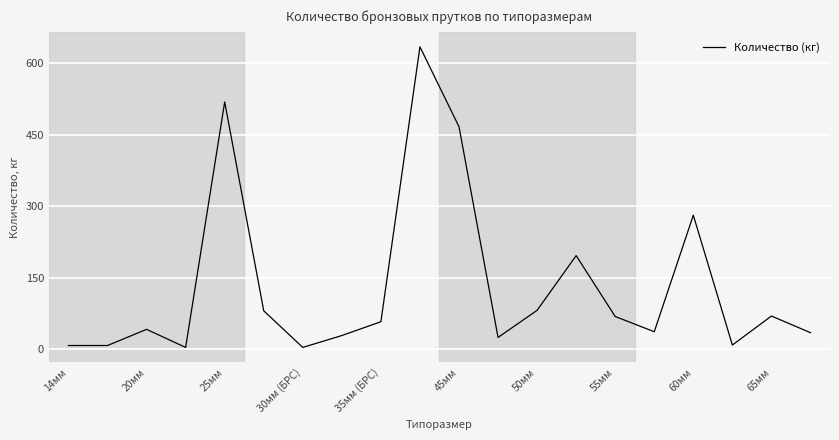

How many interior local peaks (higher than both neighbors) does the data have?

6